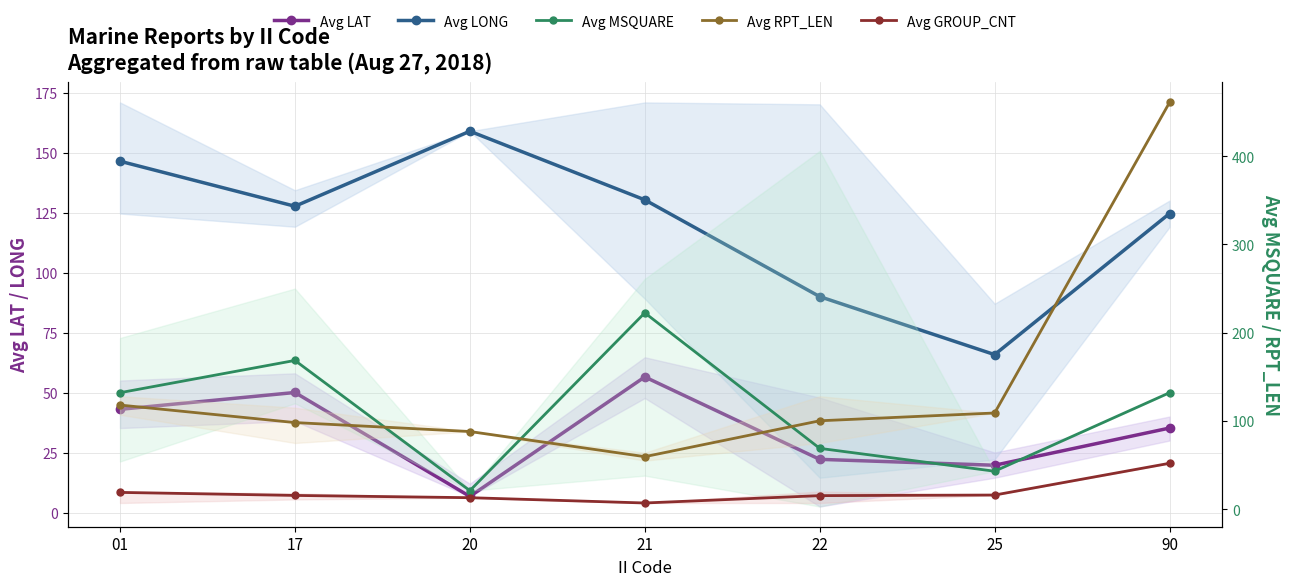

What is the value of the Avg RPT_LEN point at the 7th from the left?

461.0